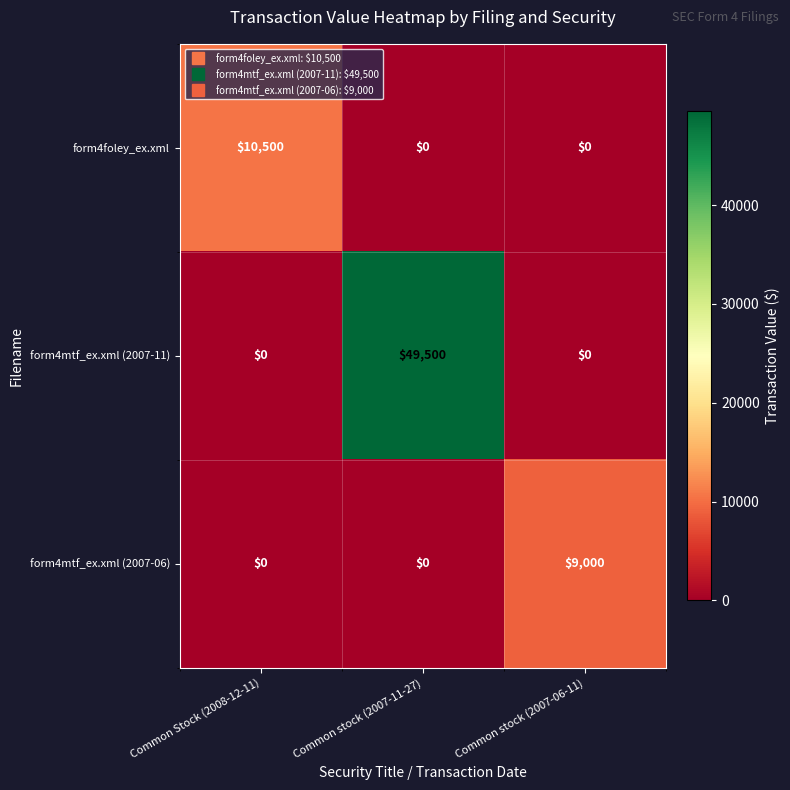

Which series has the largest range (max minus min)?

form4mtf_ex.xml (2007-11)